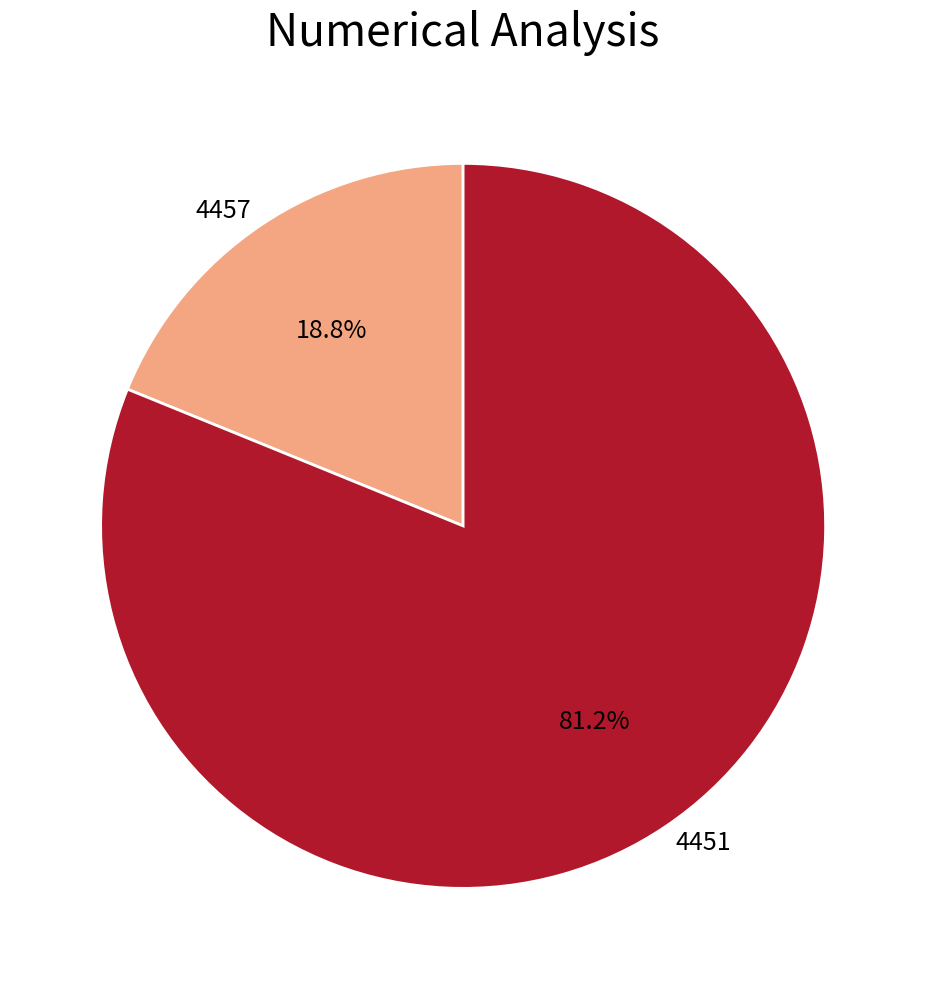

Between 4451 and 4457, which is larger?

4451